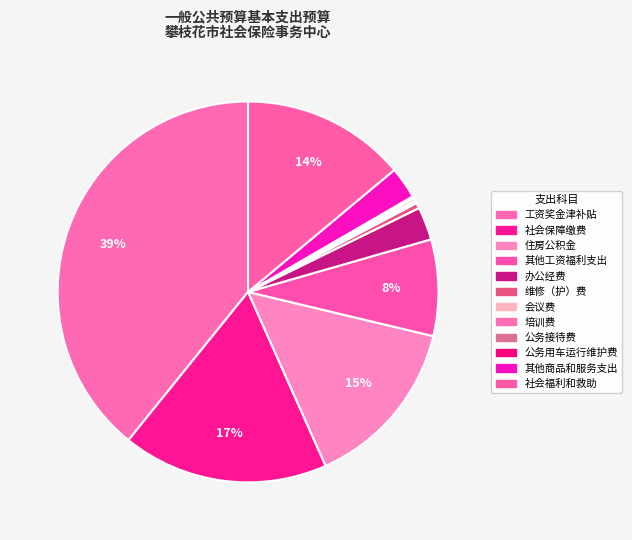

What percentage is the 其他商品和服务支出 slice, to the nearest percent?

3%